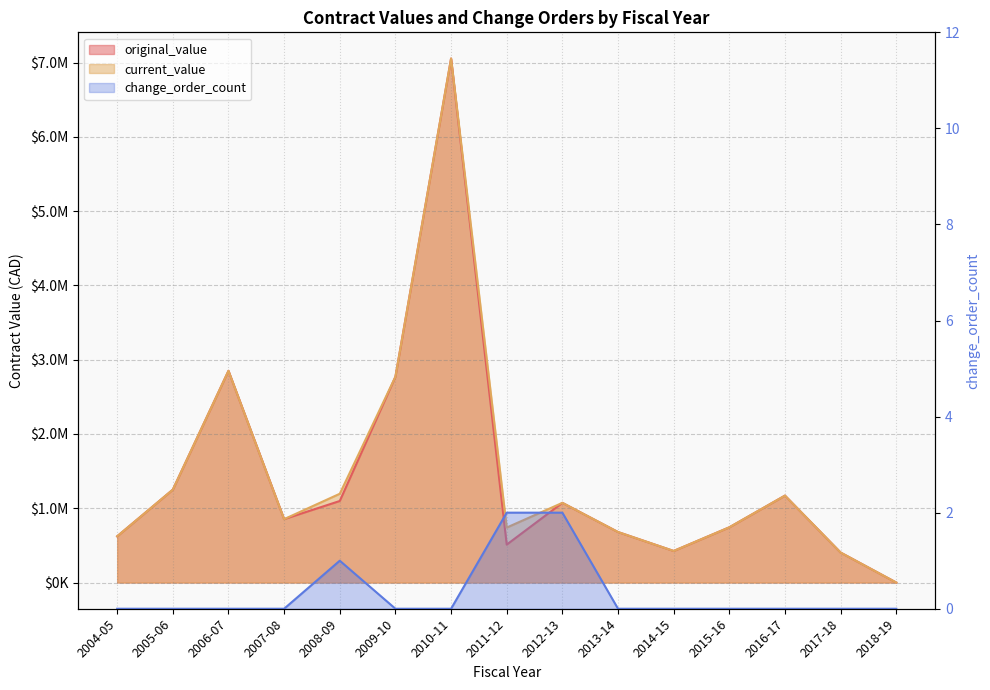

True or false: change_order_count has a value of 0.8 at 2011-12.

False